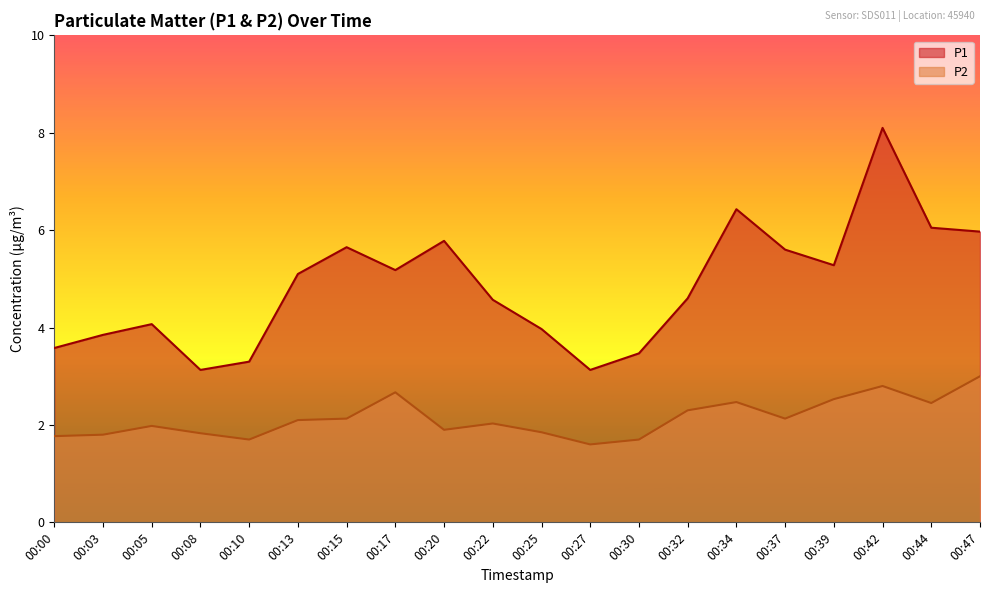

Reading left to right, what are all the values shown in this chart?

P1: 00:00=3.6	00:03=3.9	00:05=4.1	00:08=3.1	00:10=3.3	00:13=5.1	00:15=5.7	00:17=5.2	00:20=5.8	00:22=4.6	00:25=4.0	00:27=3.1	00:30=3.5	00:32=4.6	00:34=6.4	00:37=5.6	00:39=5.3	00:42=8.1	00:44=6.0	00:47=6.0
P2: 00:00=1.8	00:03=1.8	00:05=2.0	00:08=1.8	00:10=1.7	00:13=2.1	00:15=2.1	00:17=2.7	00:20=1.9	00:22=2.0	00:25=1.9	00:27=1.6	00:30=1.7	00:32=2.3	00:34=2.5	00:37=2.1	00:39=2.5	00:42=2.8	00:44=2.5	00:47=3.0